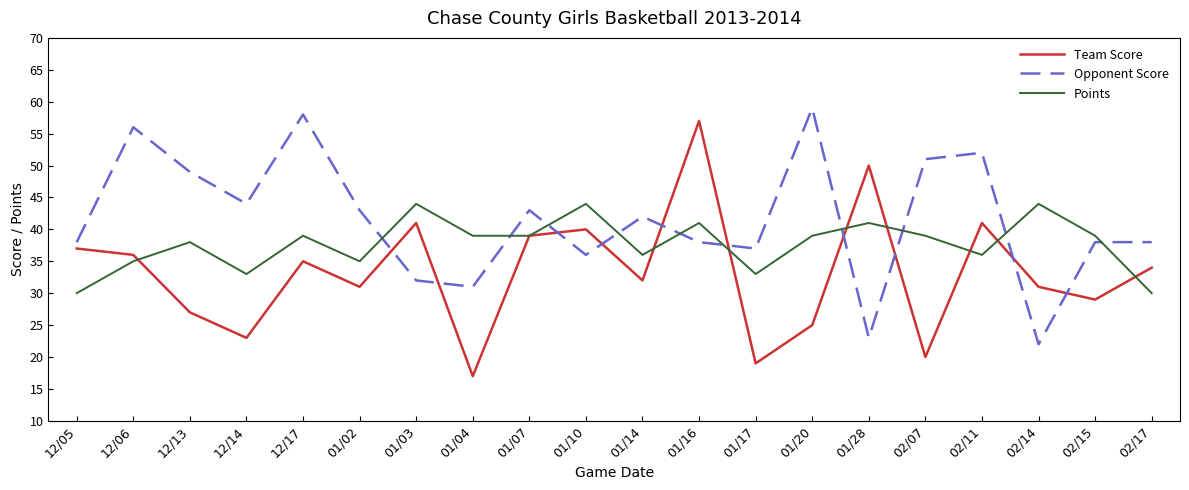

At which category does Team Score reach its first local valley?

12/14